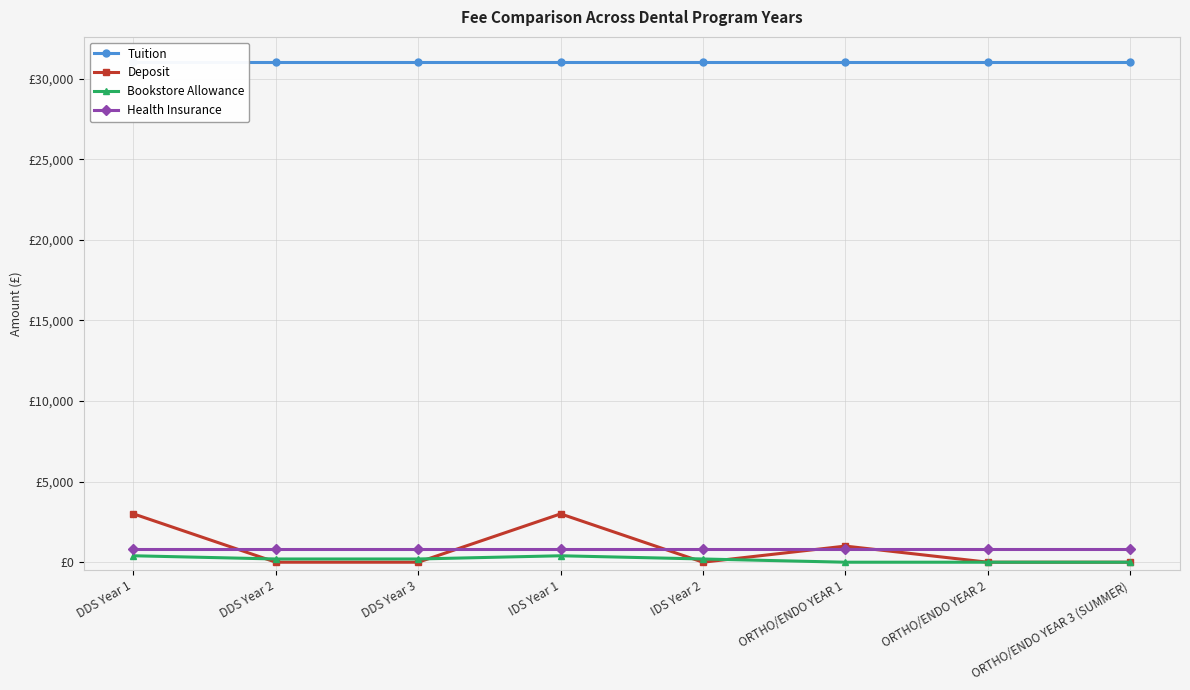

What is the sum of the Tuition values at IDS Year 1 and DDS Year 3?

62092.5